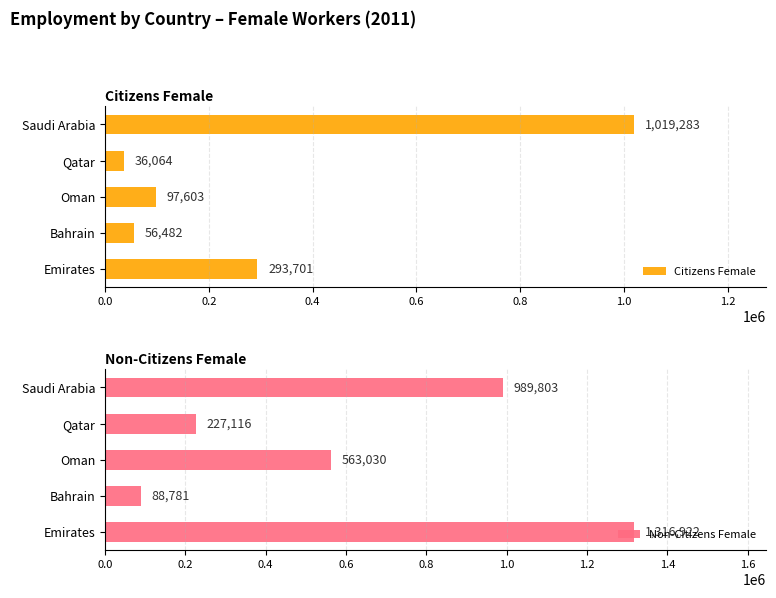

What is the value of the Citizens Female bar at the 2nd from the left?

56482.0